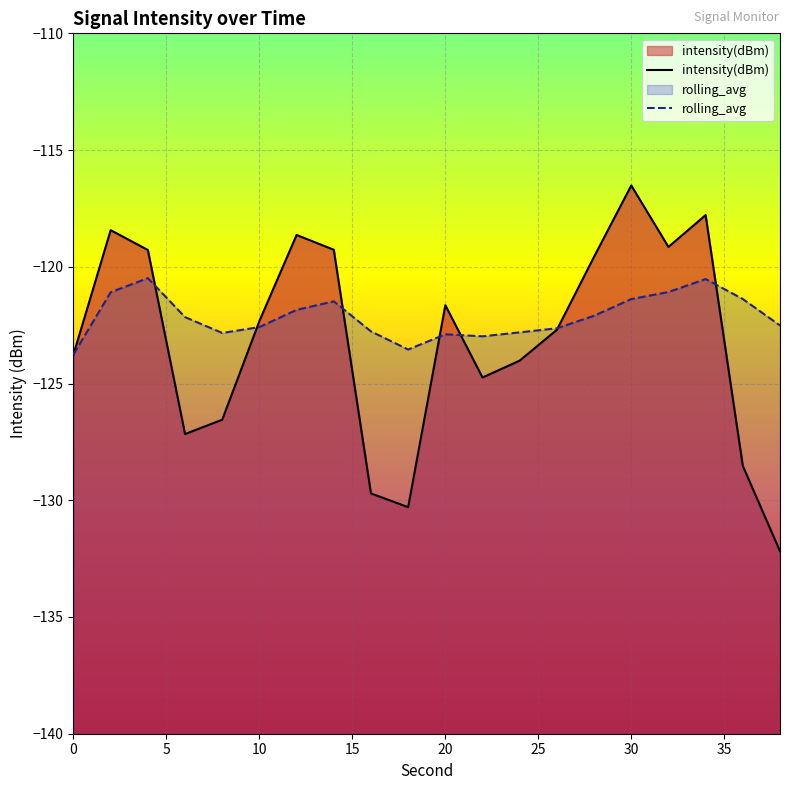

Rank the series by their maximum value, from lowest to highest.

rolling_avg, intensity(dBm)